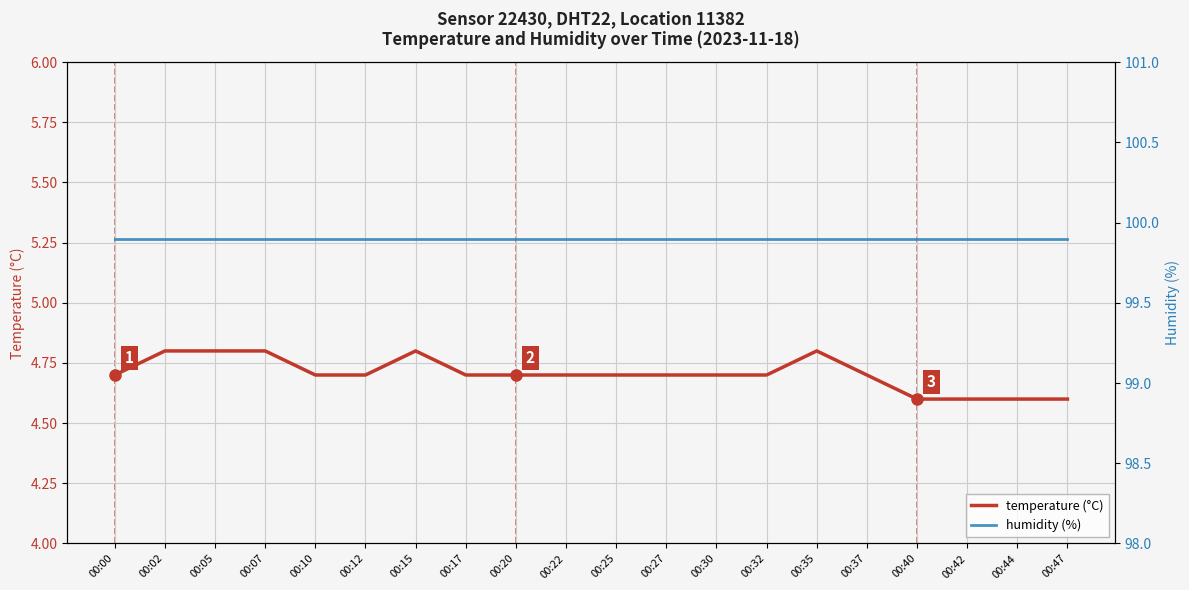

The humidity (%) series shows 99.9 at 00:30. True or false?

True